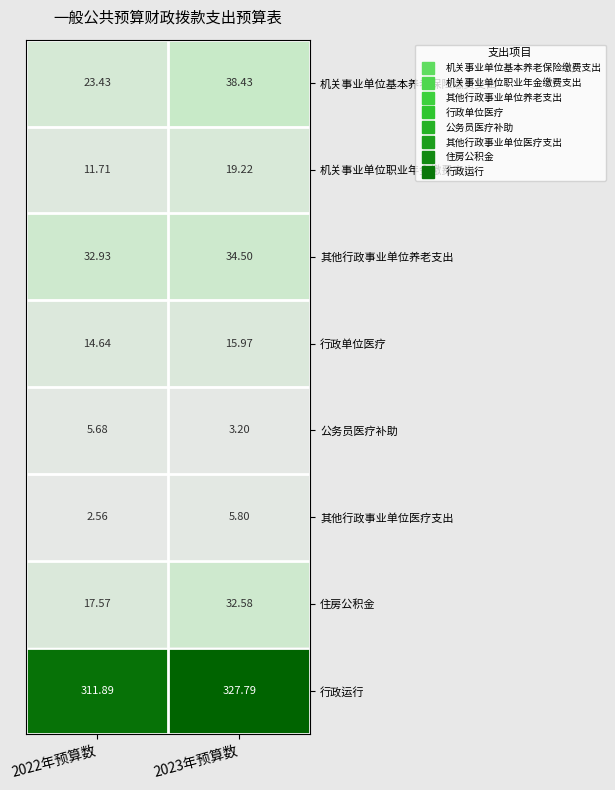

List the series in order of their peak value, lowest first.

公务员医疗补助, 其他行政事业单位医疗支出, 行政单位医疗, 机关事业单位职业年金缴费支出, 住房公积金, 其他行政事业单位养老支出, 机关事业单位基本养老保险缴费支出, 行政运行